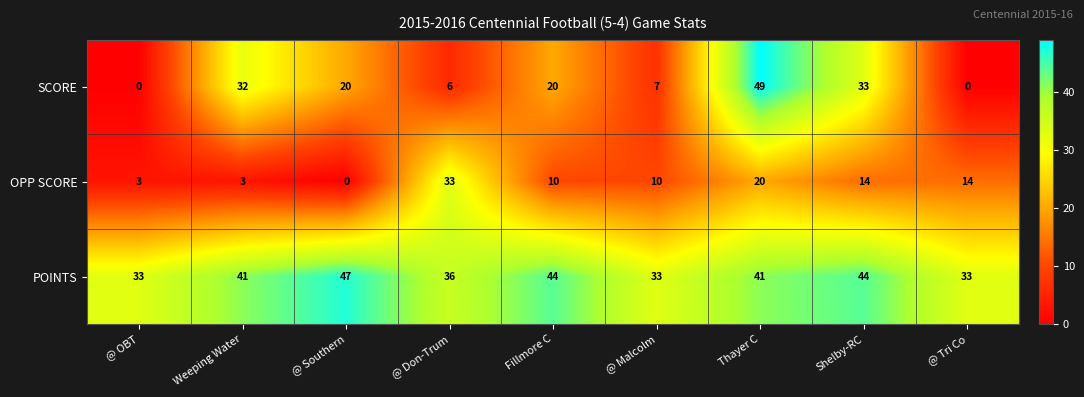

Which series has the largest range (max minus min)?

SCORE